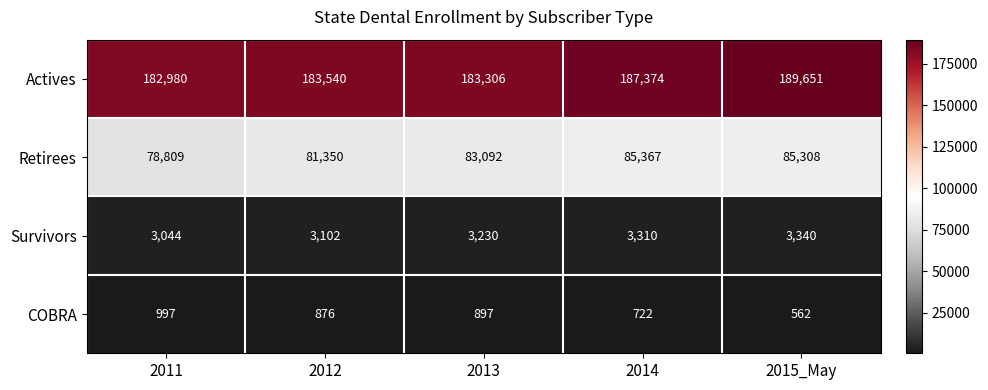

What is the spread (max minus min) of values at 2014?

186652